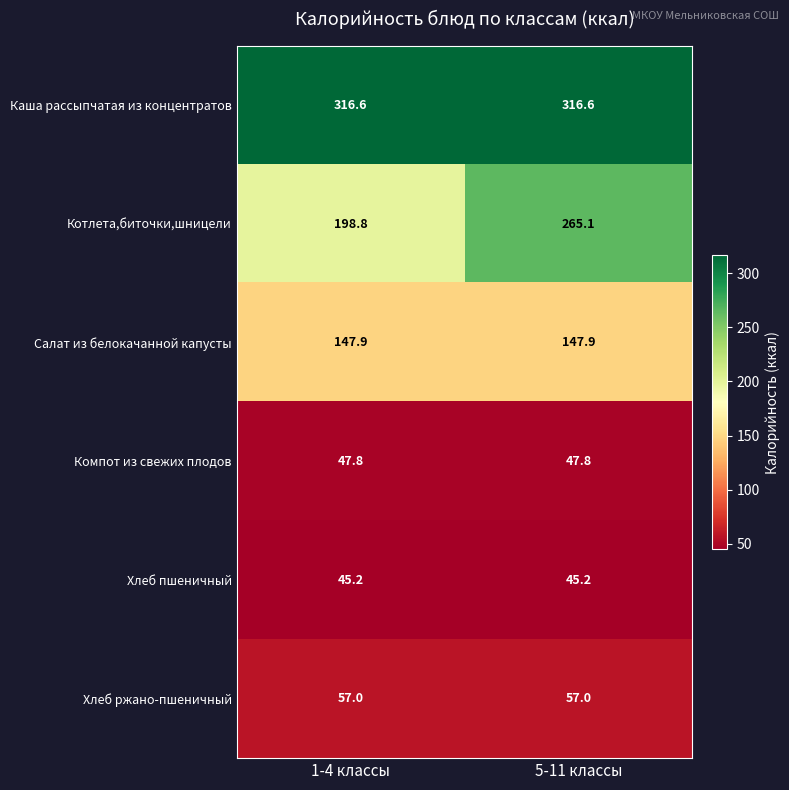

What value does the Котлета,биточки,шницели series have at 1-4 классы?

198.8